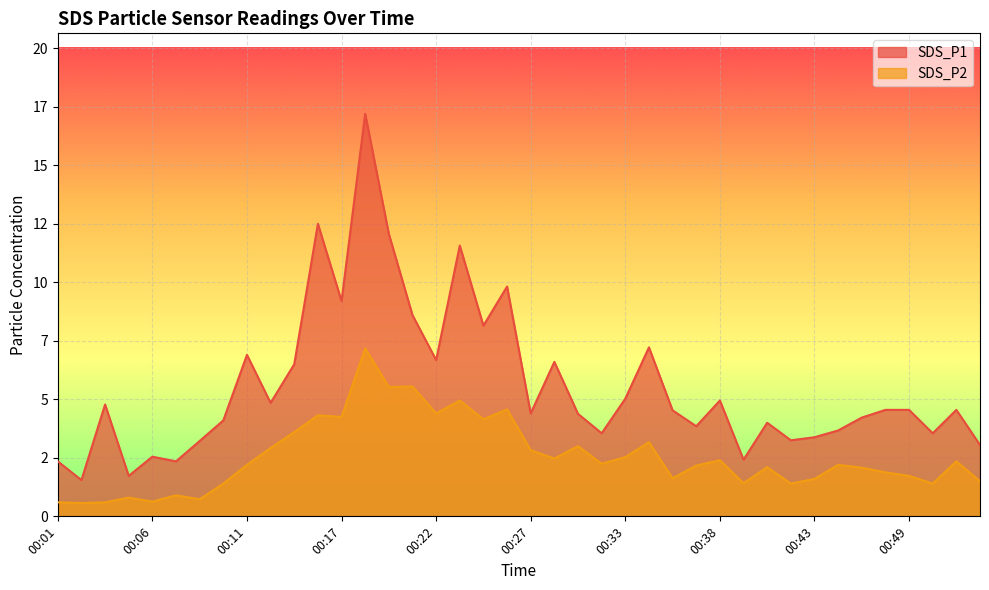

Which series has the largest range (max minus min)?

SDS_P1